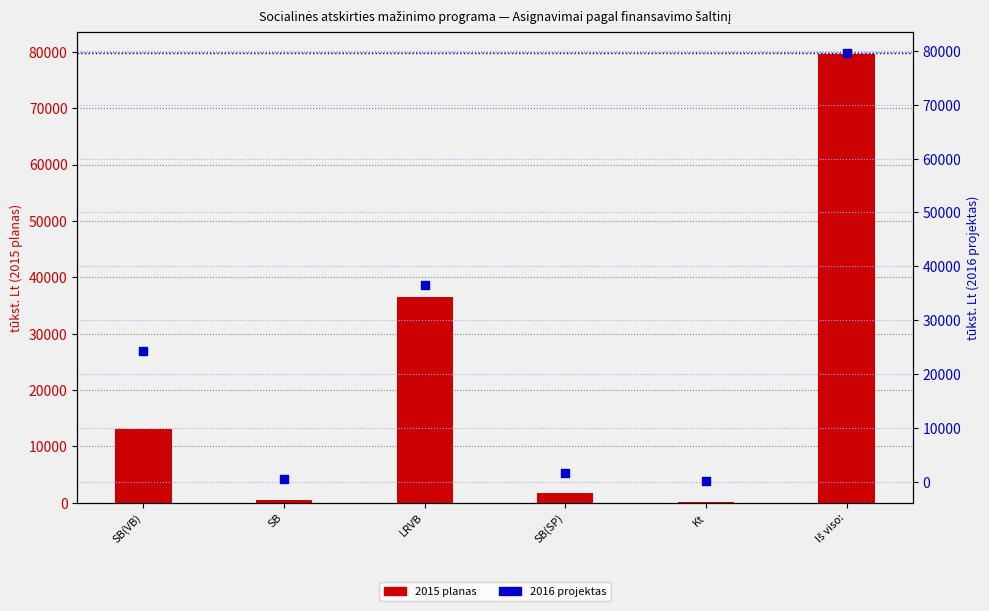

Which series has the largest total across all categories?

2016 projektas